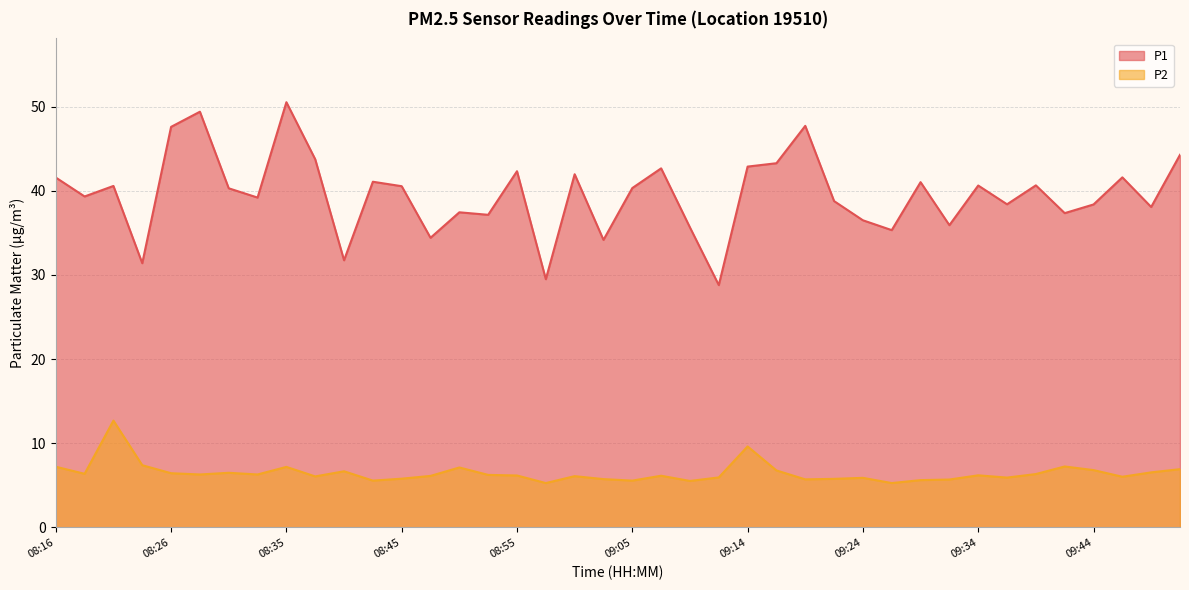

Where is the first local maximum for P1?

08:21